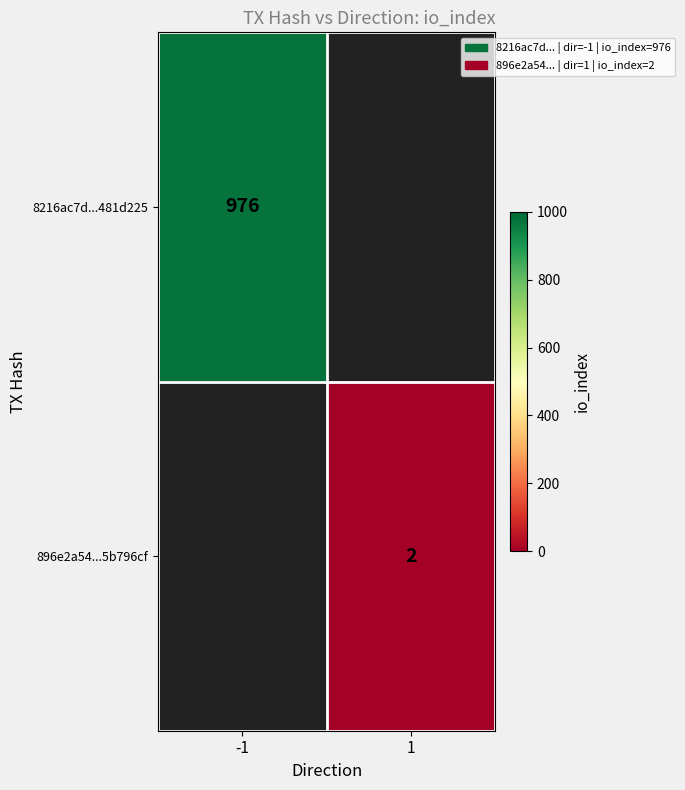

The value of 896e2a54...5b796cf at 1 is 2. True or false?

True